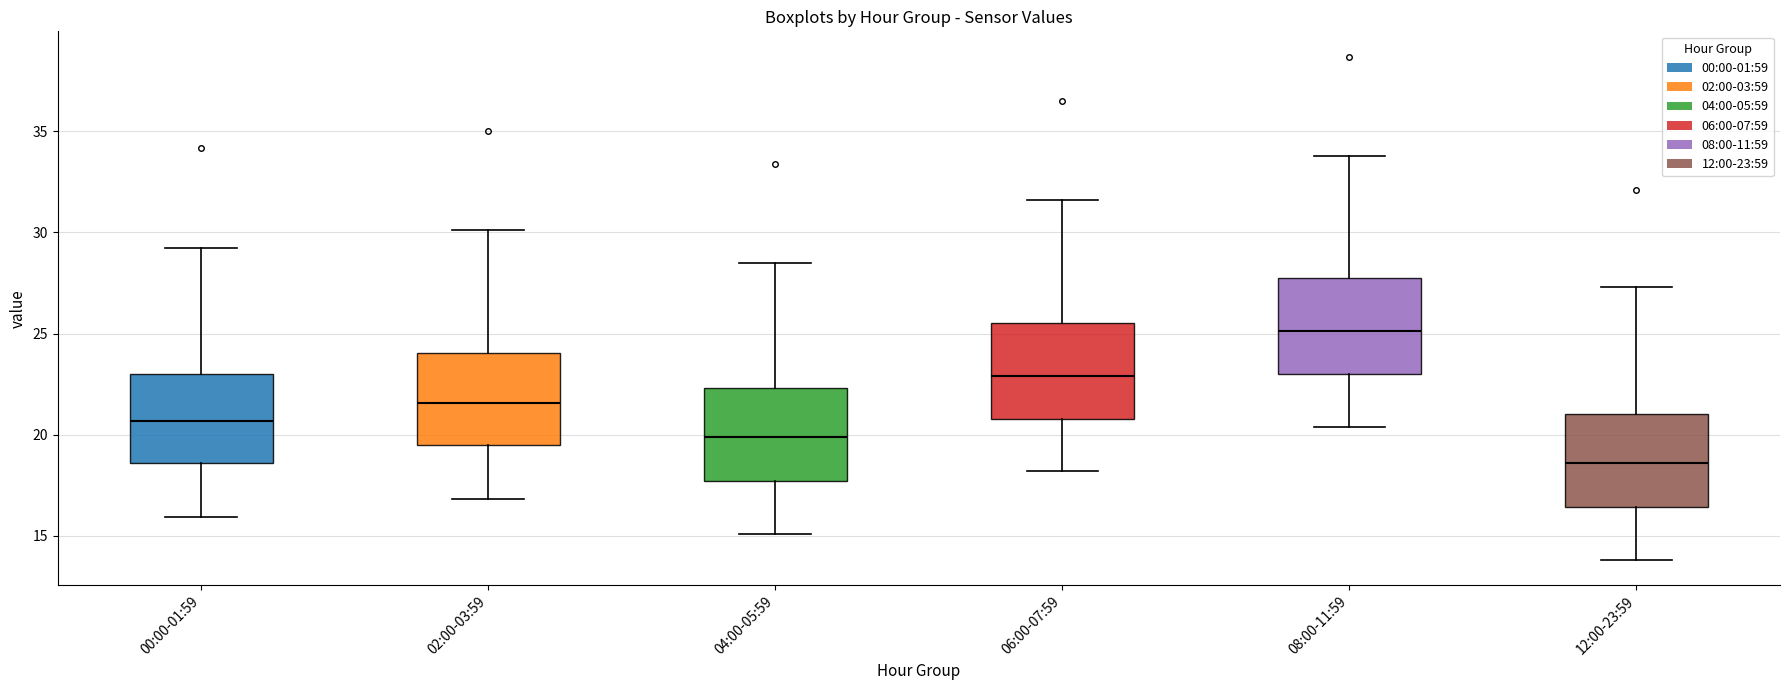

Where is the upper edge of the box for 06:00-07:59 on the y-axis? The values are not printed on the chart, so give them approximately, as read against the axis.

25.5